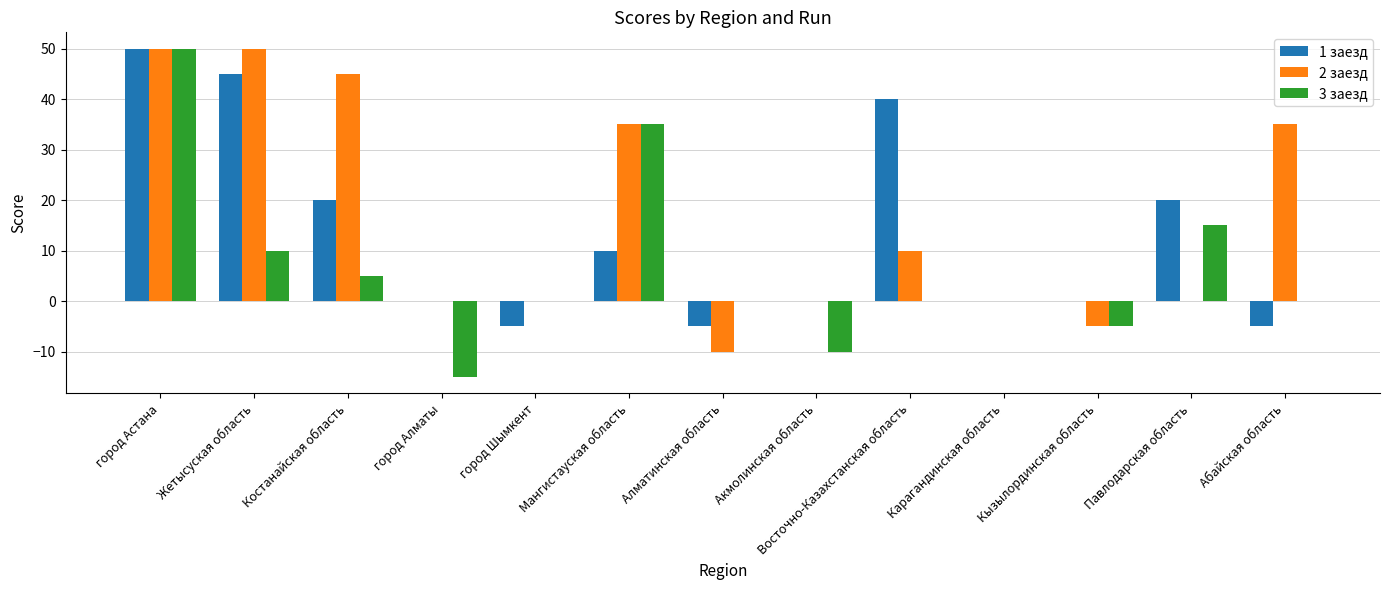

At which label does 2 заезд first exceed 0?

город Астана